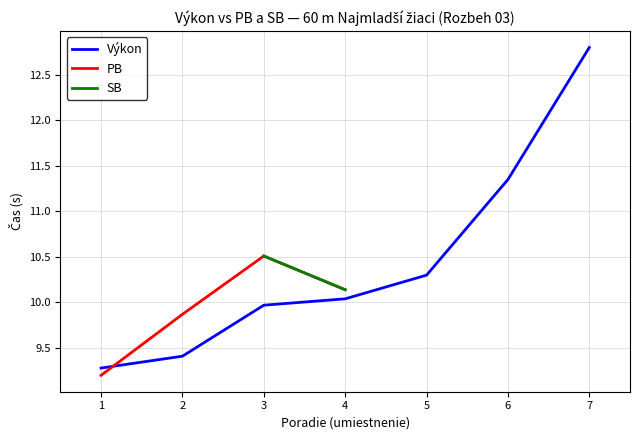

At which label is Výkon closest to 11?

6